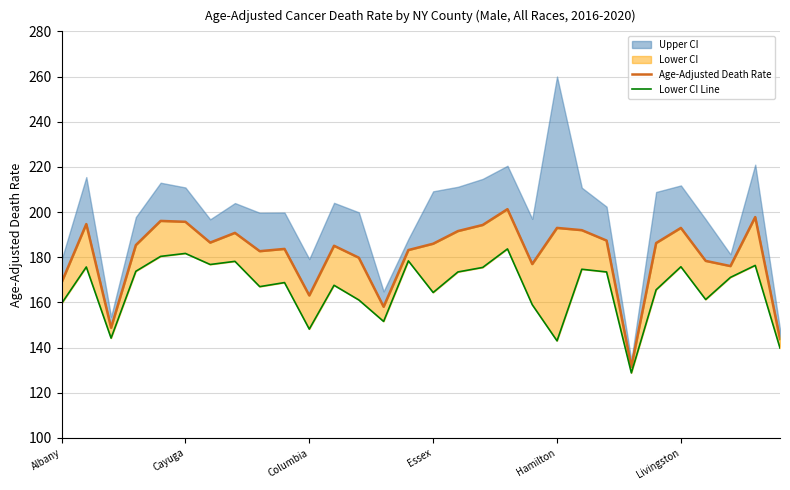

How many interior local valleys does the Lower CI Line series have?

9